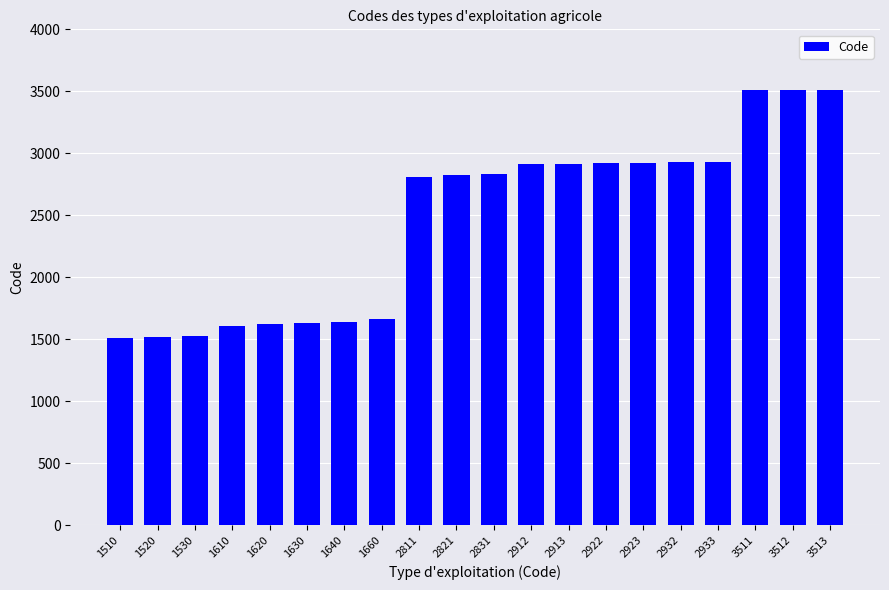

Where is the data nearest to the value 2511?

2811